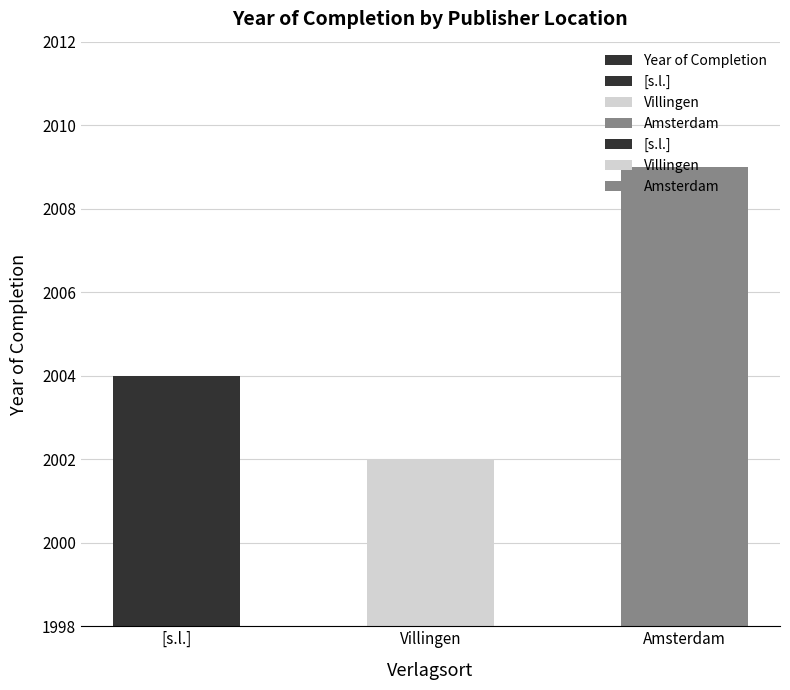

What is the label of the 3rd bar from the right?

[s.l.]